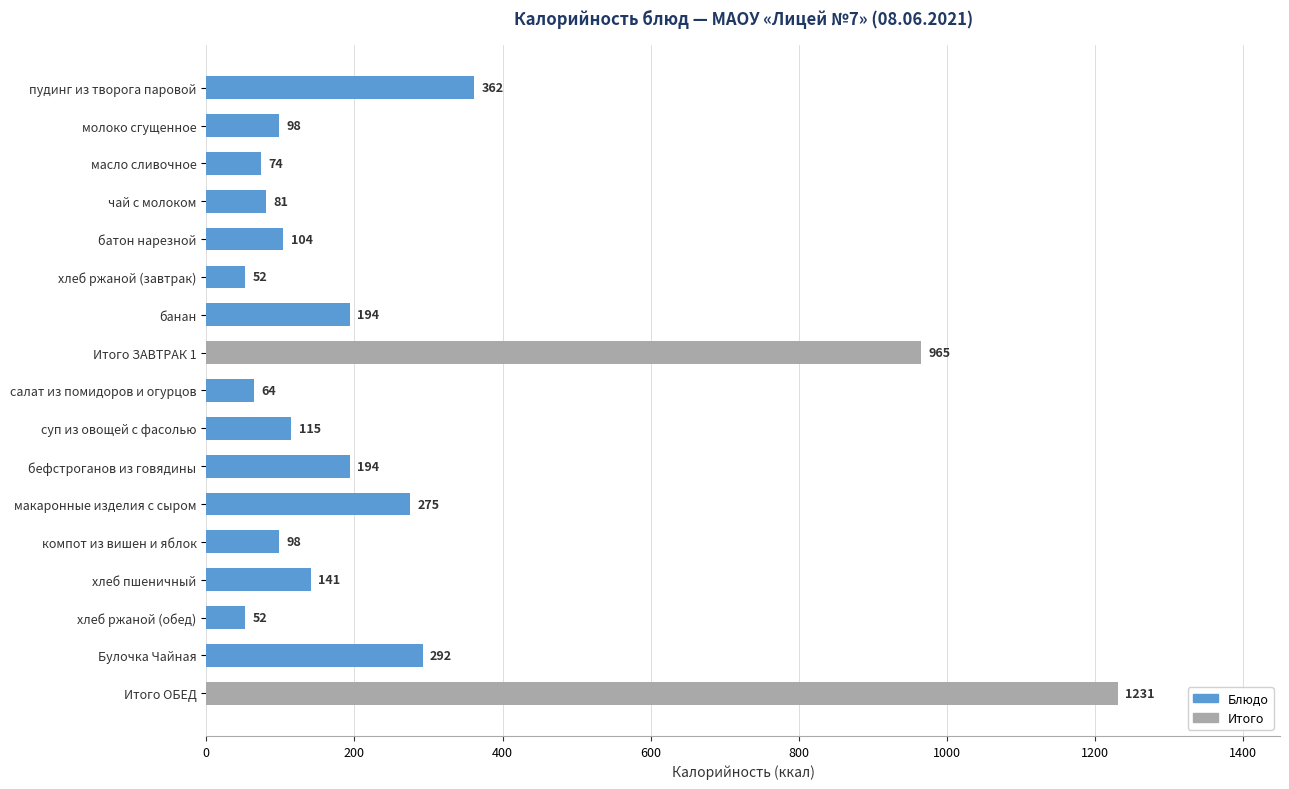

Is it true that the value at компот из вишен и яблок is 98?

True